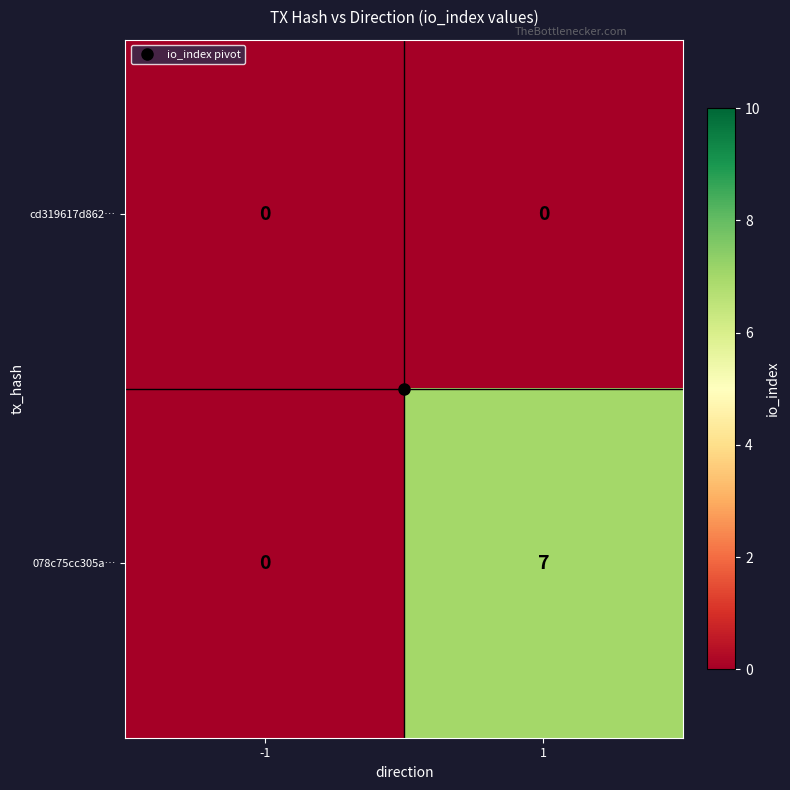

What is the approximate value of 078c75cc305a… at 1?

7